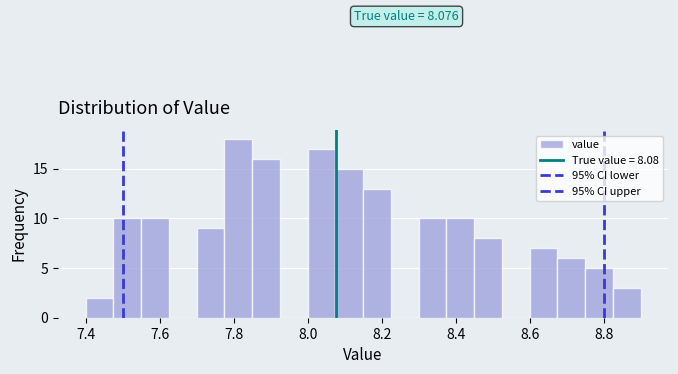

Around what value on the x-axis is the tallest bar? Give the approximate position of its centre, as read against the axis.

7.82